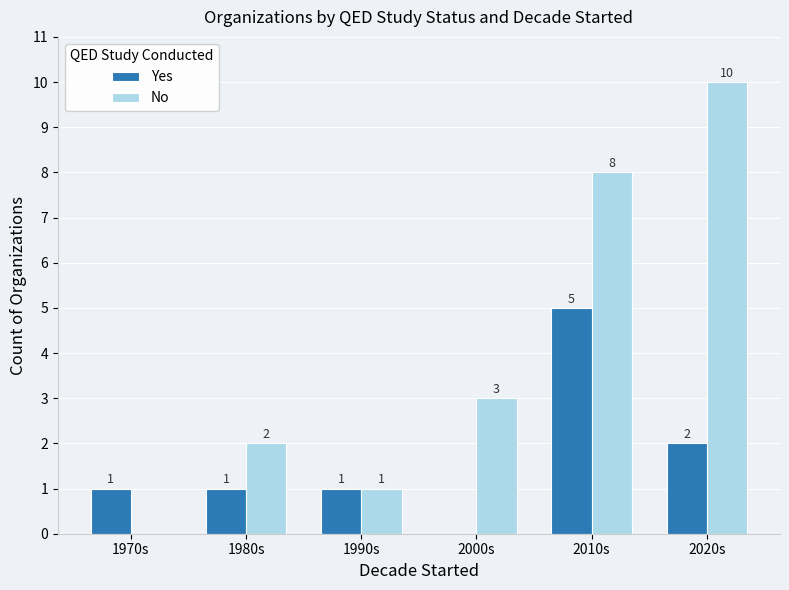

Are the bars grouped side by side (vs. stacked)?

Yes